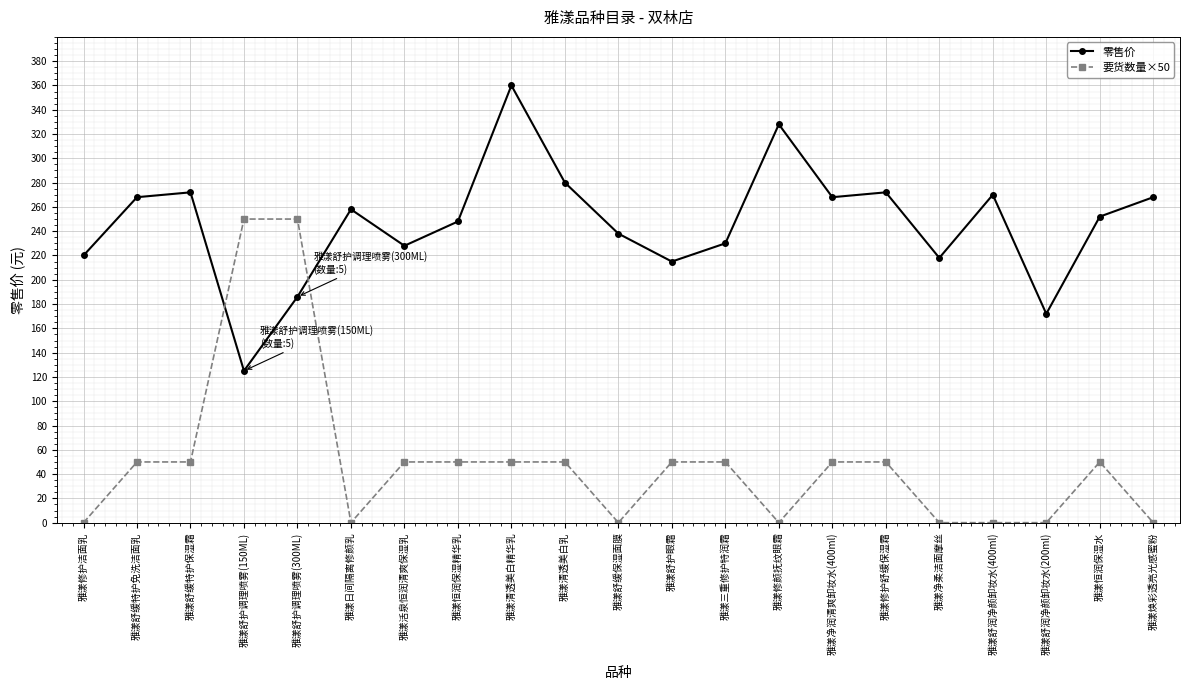

The value of 要货数量×50 at 雅漾恒润保湿精华乳 is 50. True or false?

True